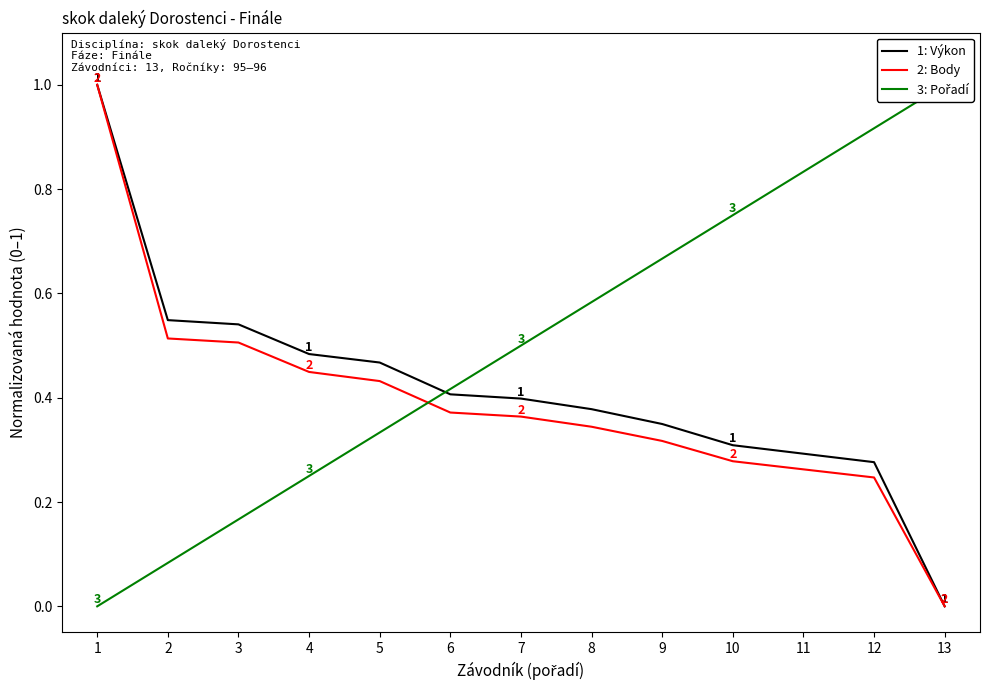

The 2: Body series shows 0.2 at 12. True or false?

True